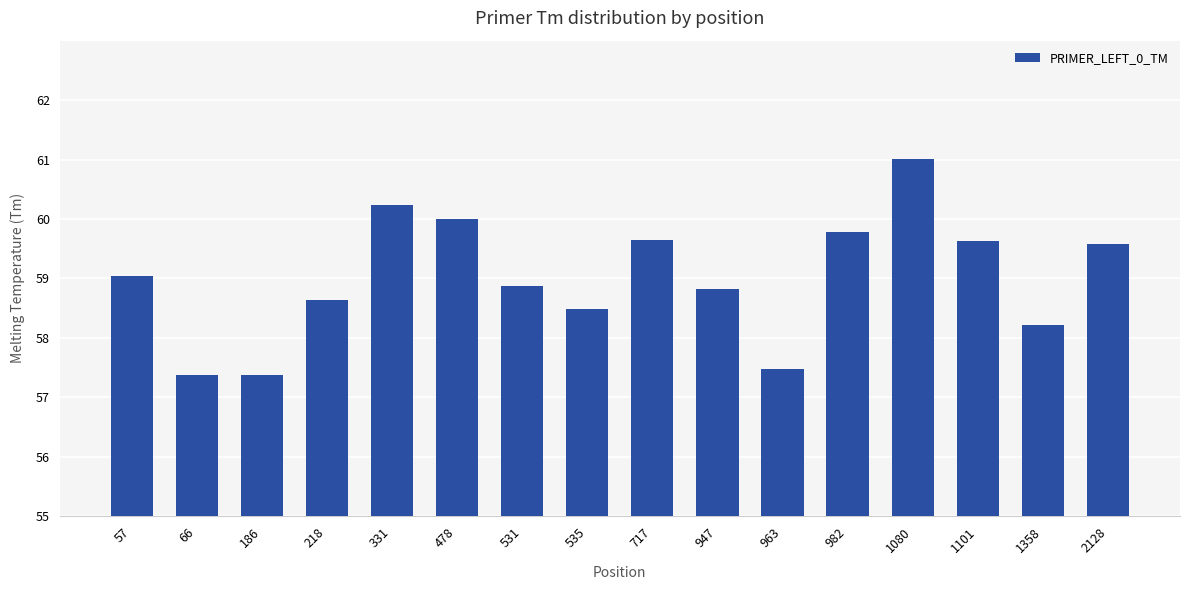

What is the value of the 2nd bar from the left?

57.4